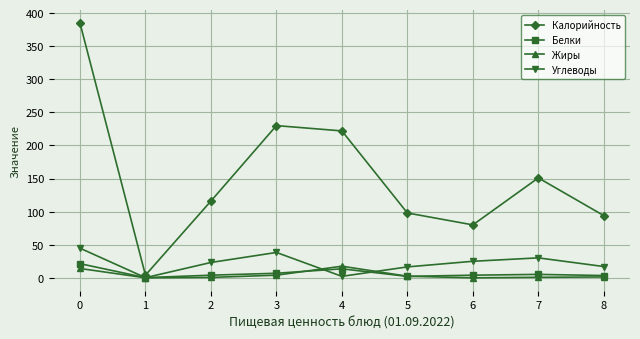

How many values in the Углеводы series exceed 23?

5